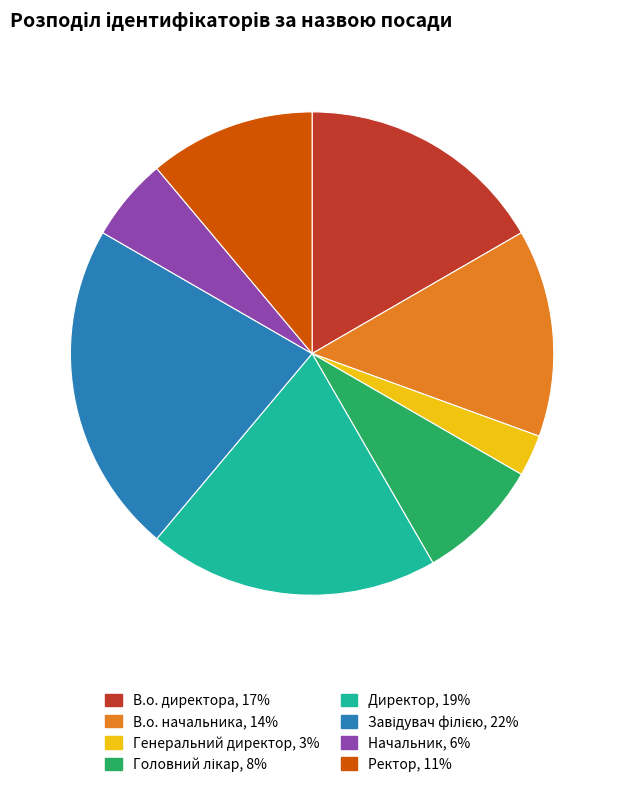

How many segments does this pie chart have?

8